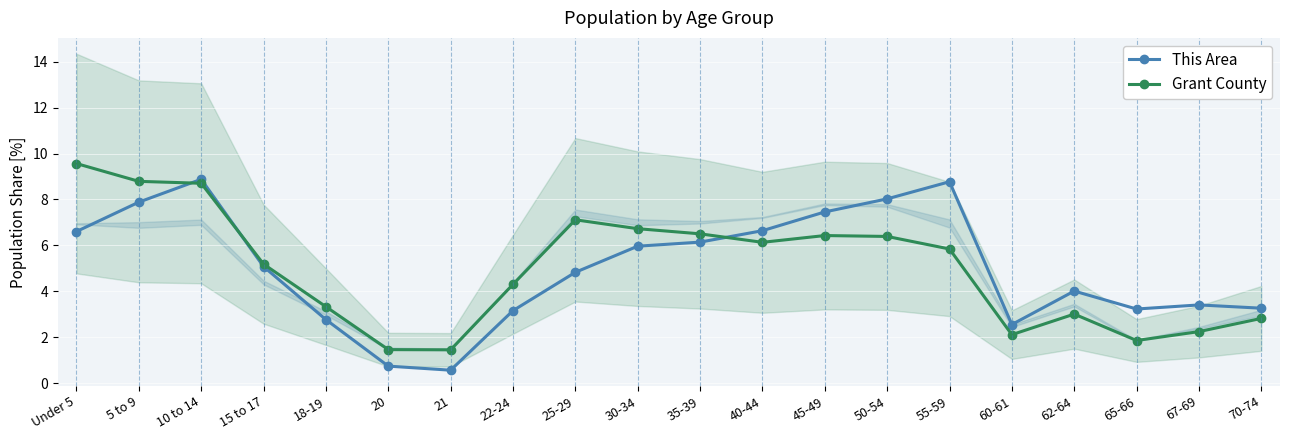

What is the total value across all series at 60-61?

4.7